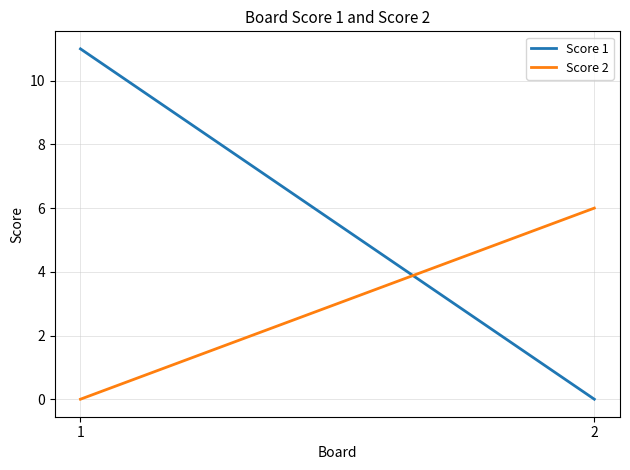

What are all the series names shown in the legend?

Score 1, Score 2